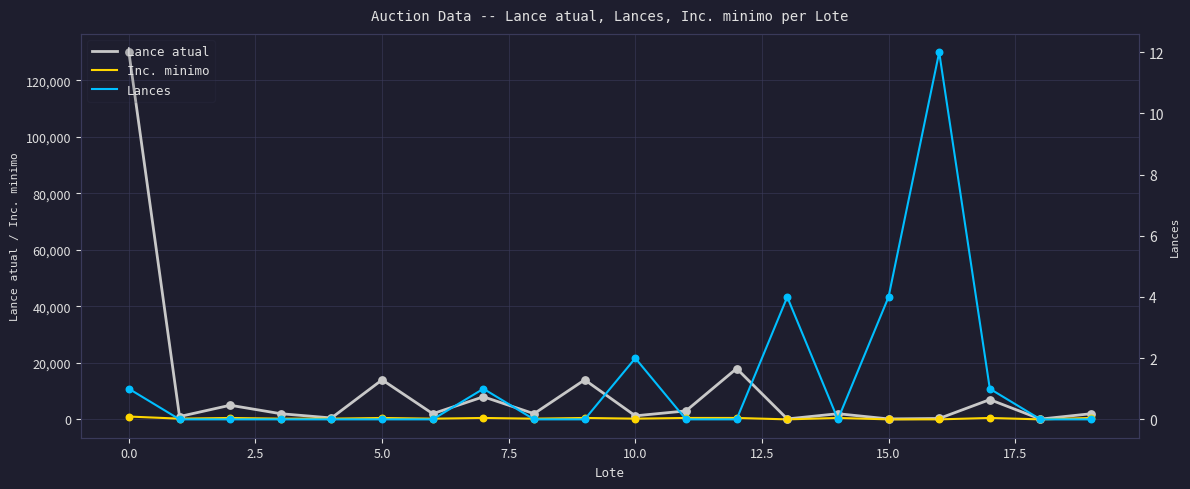

At how many categories does at least one series exceed 52391?

1